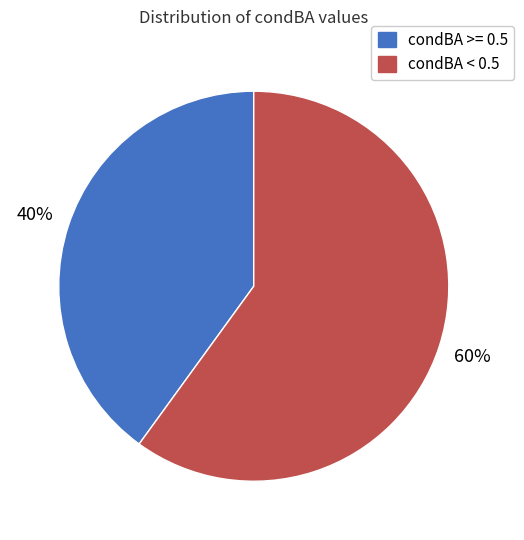

Does condBA >= 0.5 account for over 50% of the chart?

No